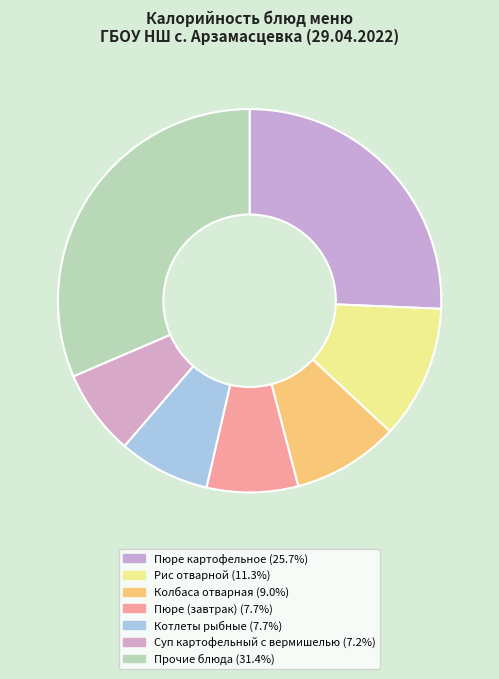

How many segments does this pie chart have?

7